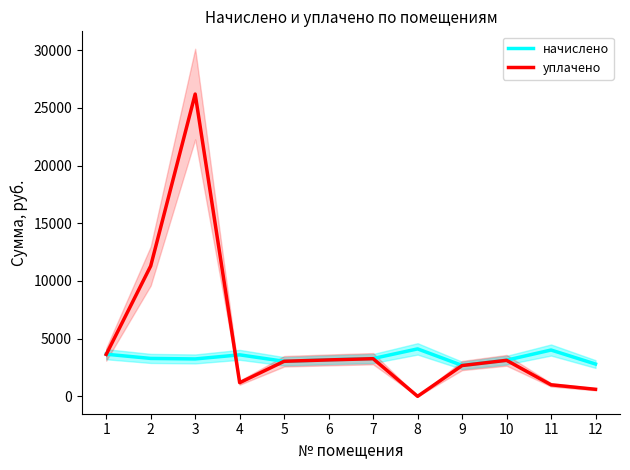

Rank the series by their average value, from lowest to highest.

начислено, уплачено